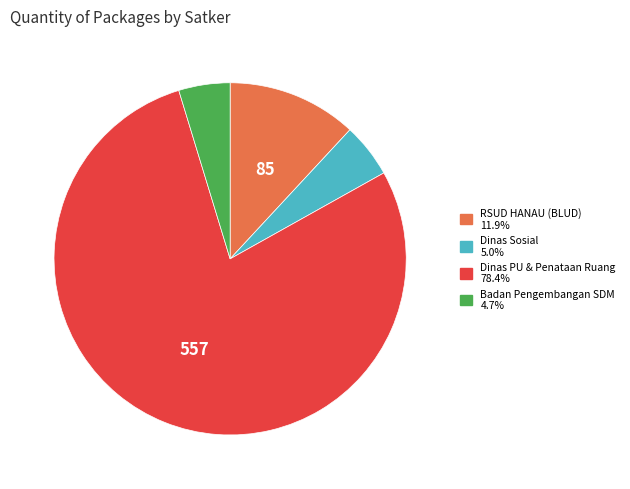

Does any single category account for the majority?

Yes